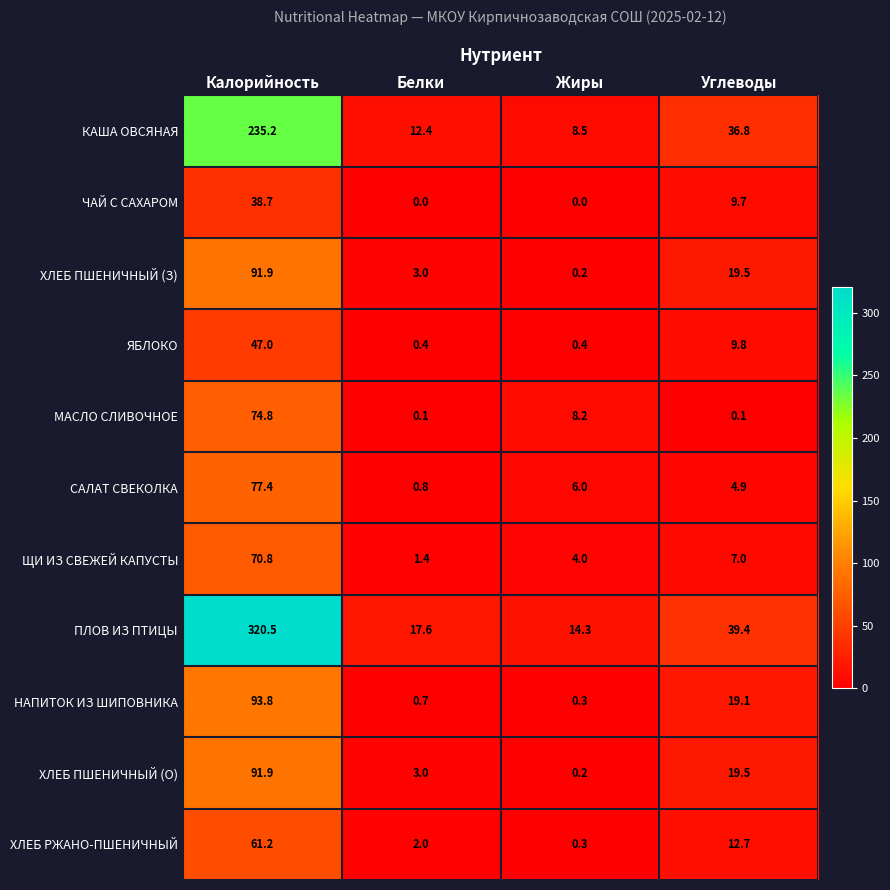

What is the difference between the second highest and second lowest values in the МАСЛО СЛИВОЧНОЕ series?

8.1